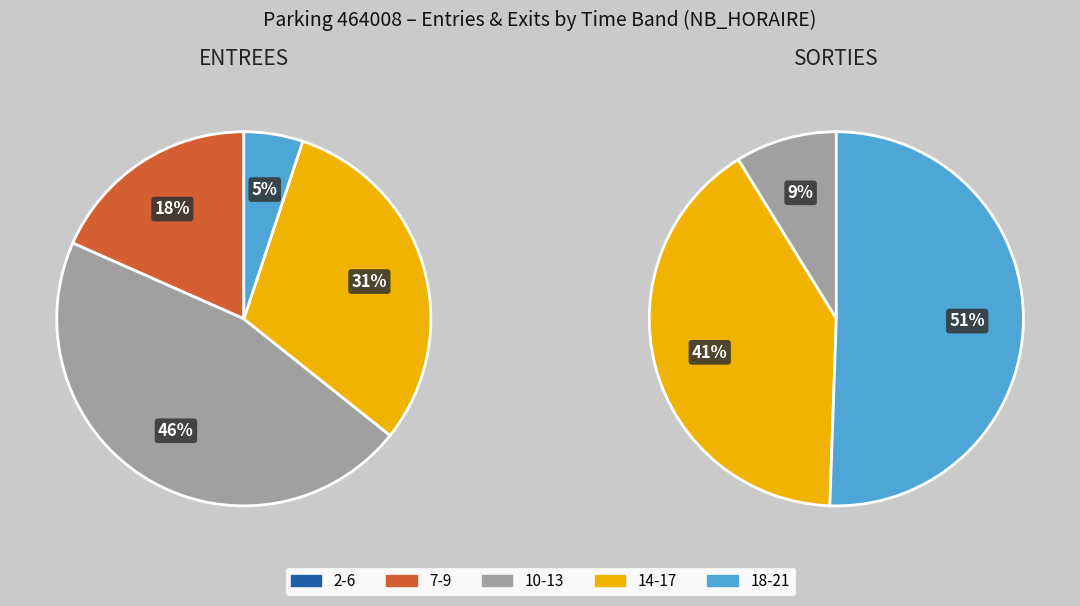

Does any single category account for the majority?

No